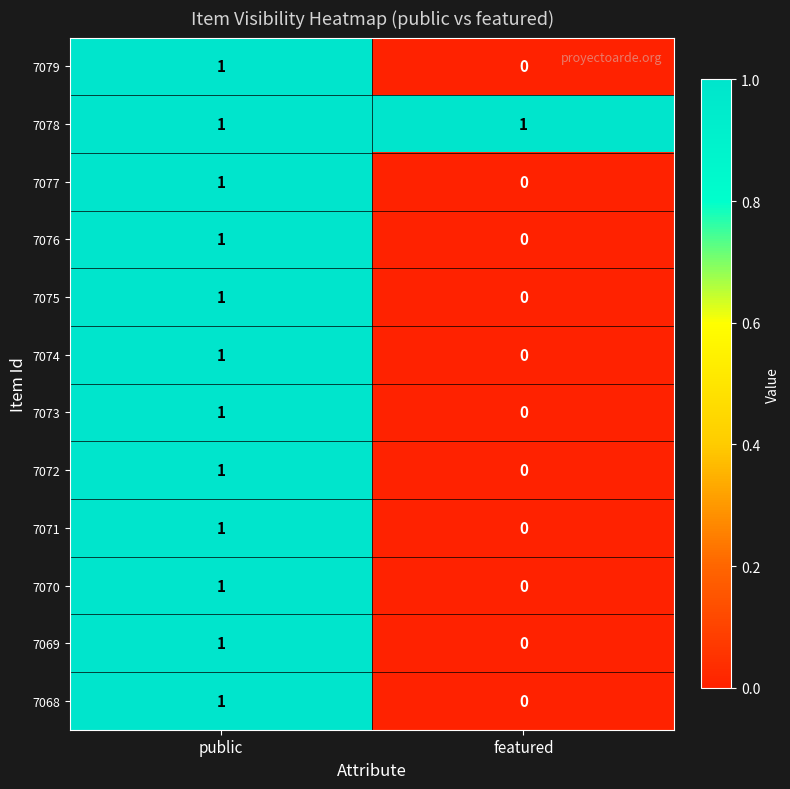

True or false: 7075 has a value of 0 at featured.

True